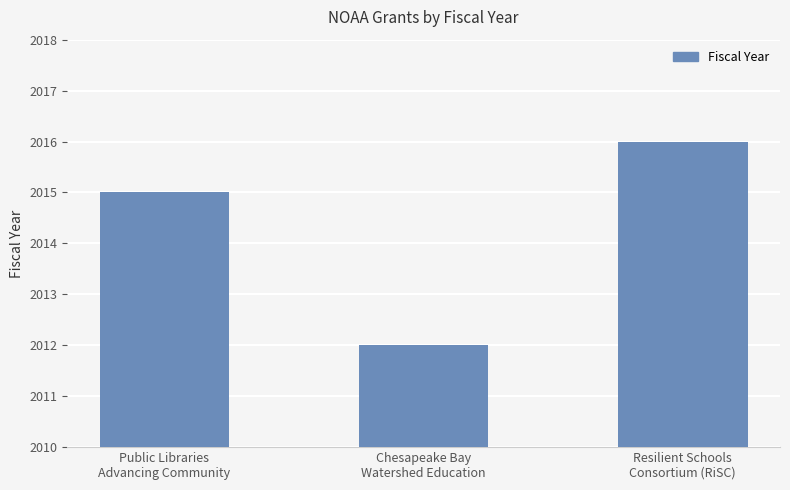

What is the average value?

2014